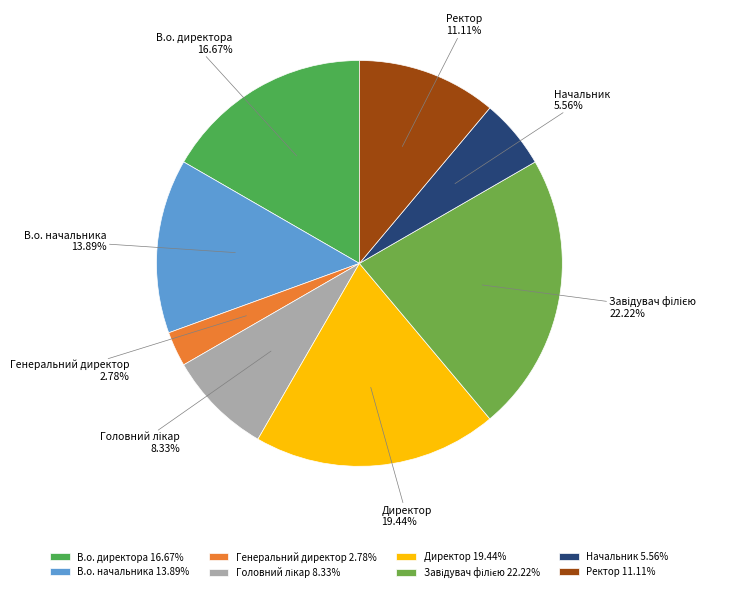

To the nearest percent, what portion does В.о. директора represent?

17%